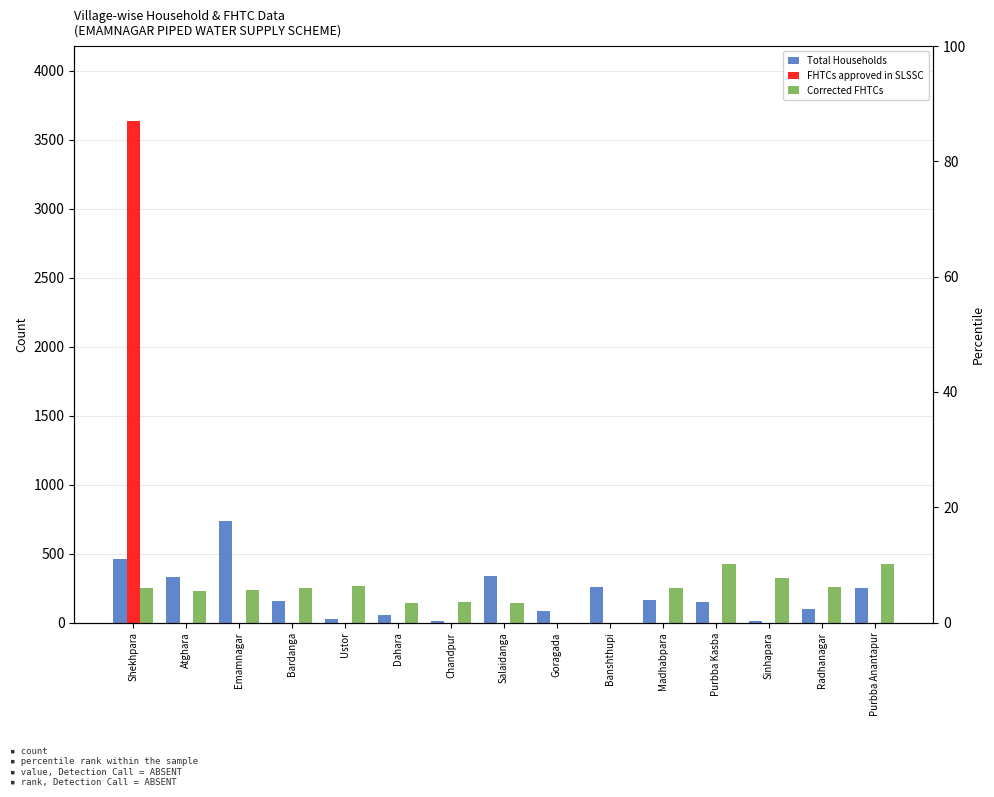

At Madhabpara, list the series in order from smallest to largest.

FHTCs approved in SLSSC, Total Households, Corrected FHTCs